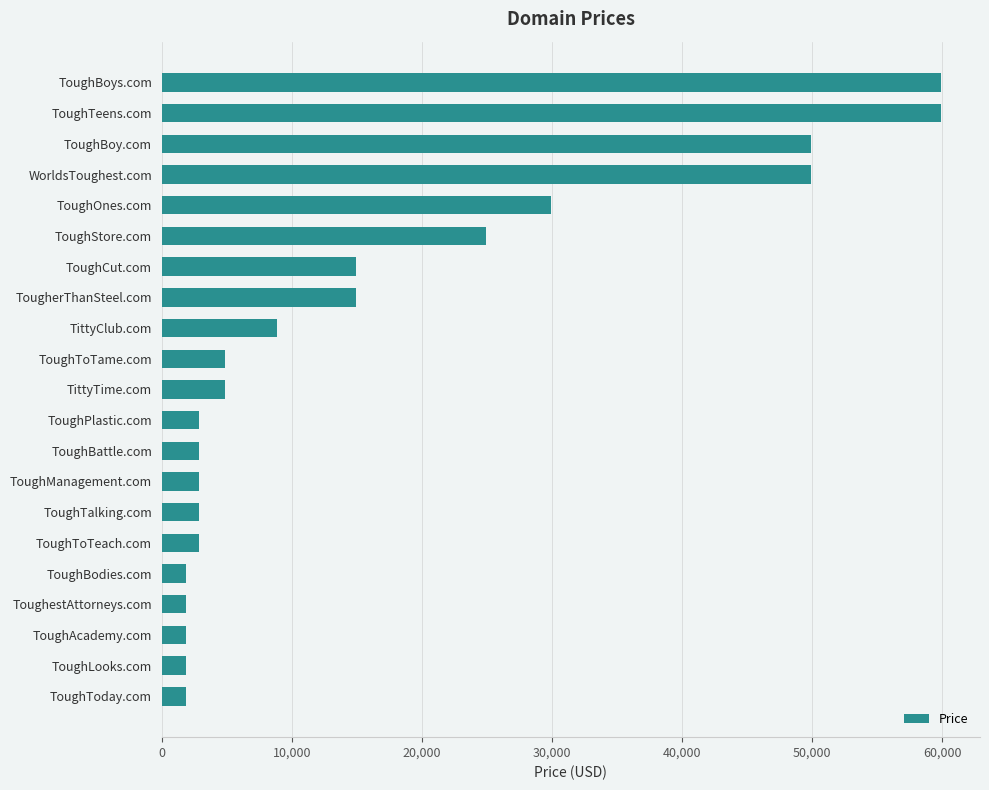

How many data points are less than 4888?

10